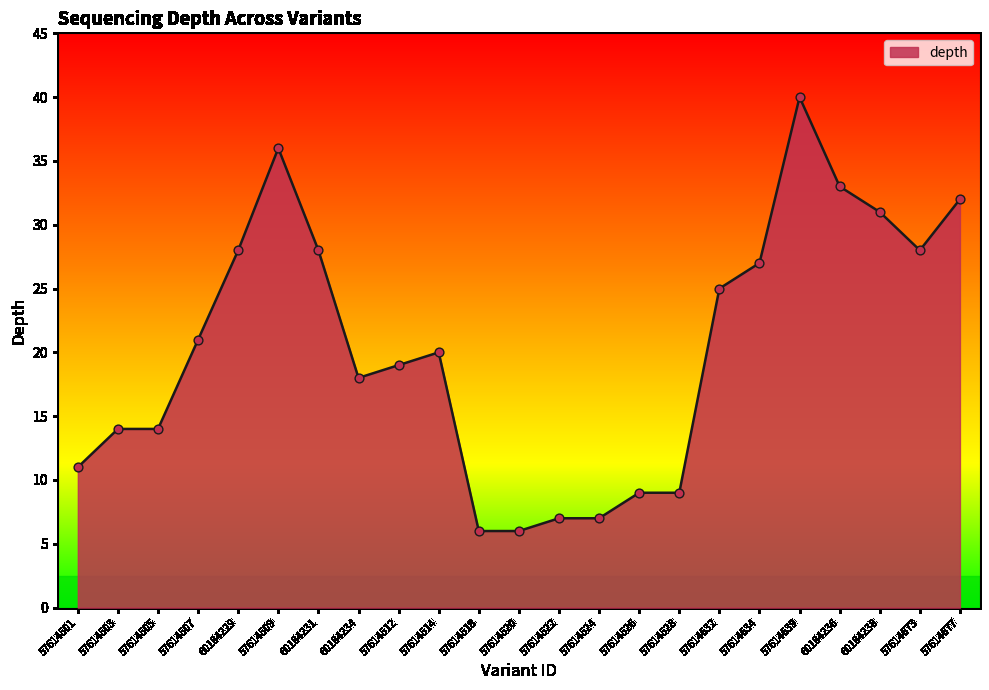

What is the ratio of the value at 57614518 to the value at 57614501?

0.5